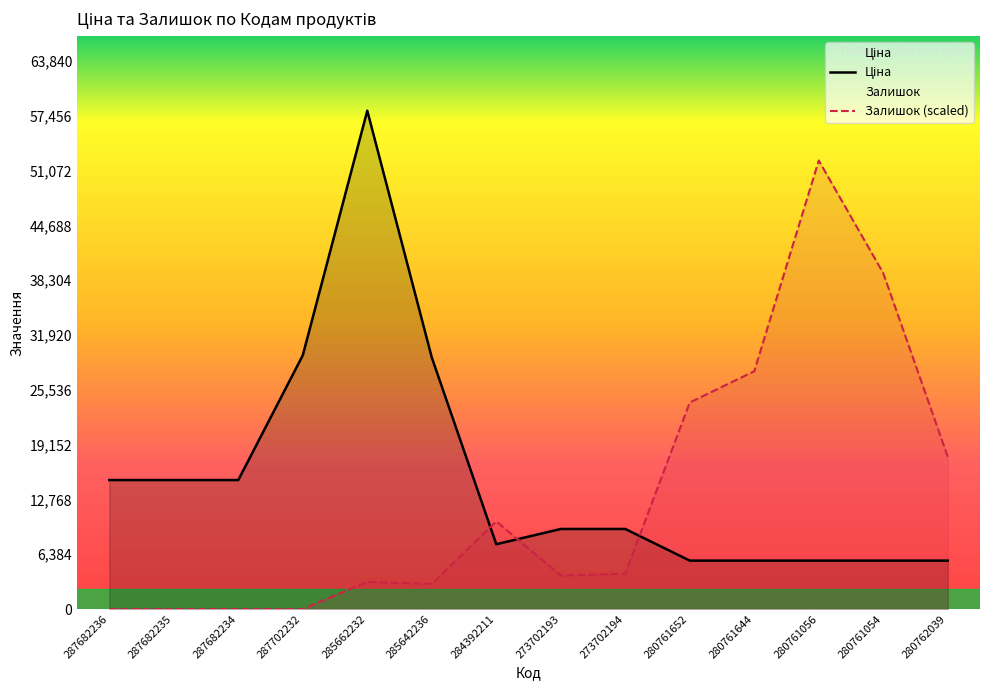

How many values in the Залишок (scaled) series exceed 4130?

7